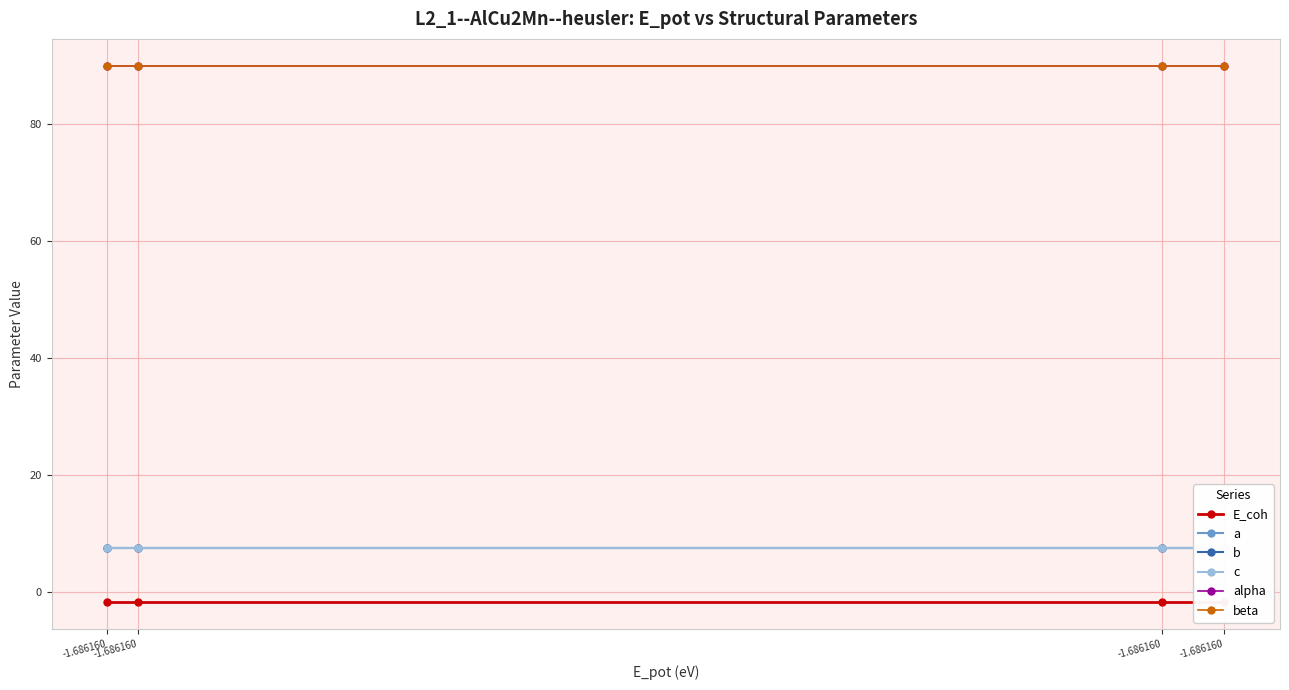

Reading right to left, transcribe all the data shown in this chart.

E_coh: -1.686160=-1.7	-1.686160=-1.7	-1.686160=-1.7	-1.686160=-1.7
a: -1.686160=7.5	-1.686160=7.5	-1.686160=7.5	-1.686160=7.5
b: -1.686160=7.5	-1.686160=7.5	-1.686160=7.5	-1.686160=7.5
c: -1.686160=7.5	-1.686160=7.5	-1.686160=7.5	-1.686160=7.5
alpha: -1.686160=90.0	-1.686160=90.0	-1.686160=90.0	-1.686160=90.0
beta: -1.686160=90.0	-1.686160=90.0	-1.686160=90.0	-1.686160=90.0